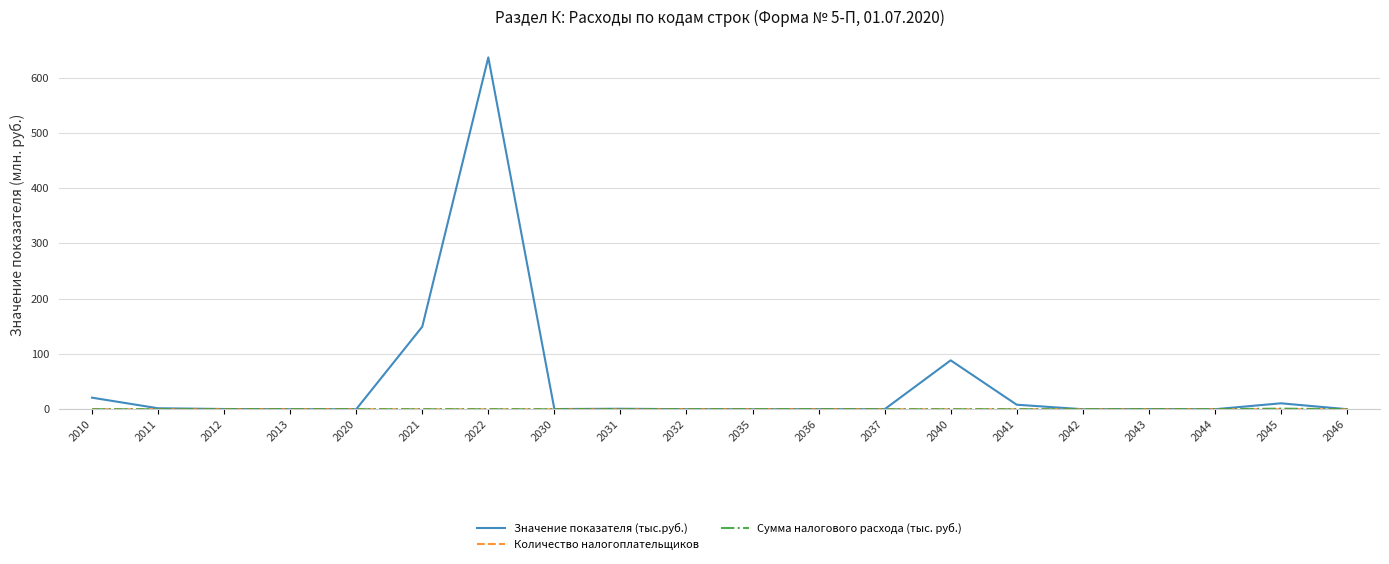

Which series has the largest total across all categories?

Значение показателя (тыс.руб.)